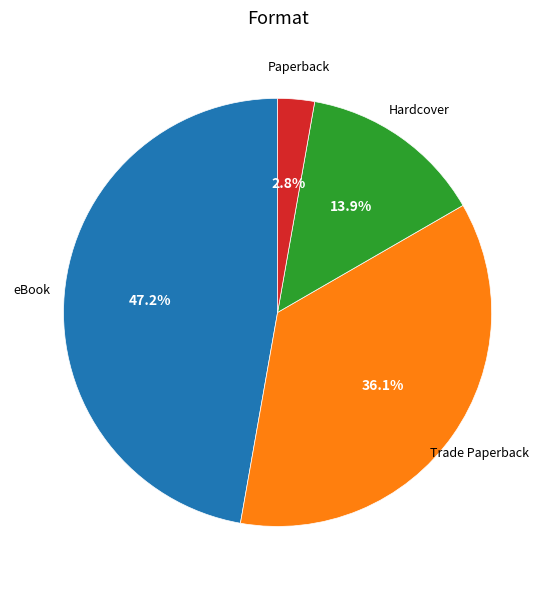

How many segments does this pie chart have?

4